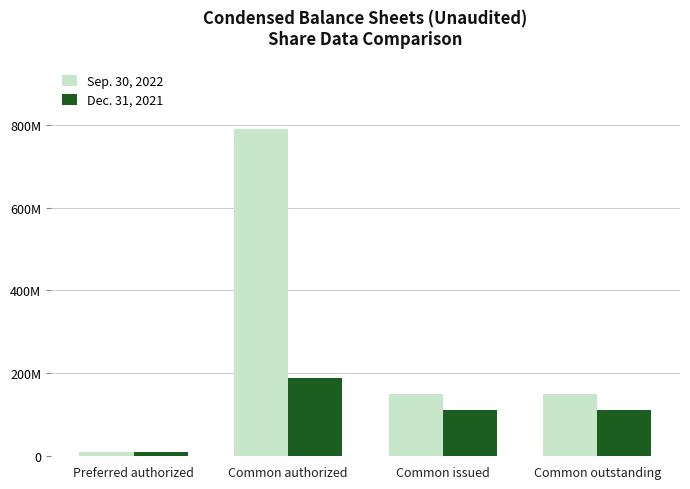

What are all the series names shown in the legend?

Sep. 30, 2022, Dec. 31, 2021